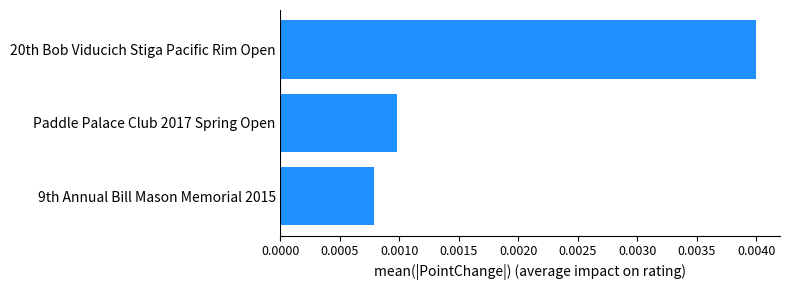

Rank the categories by value from highest to lowest.

20th Bob Viducich Stiga Pacific Rim Open, Paddle Palace Club 2017 Spring Open, 9th Annual Bill Mason Memorial 2015